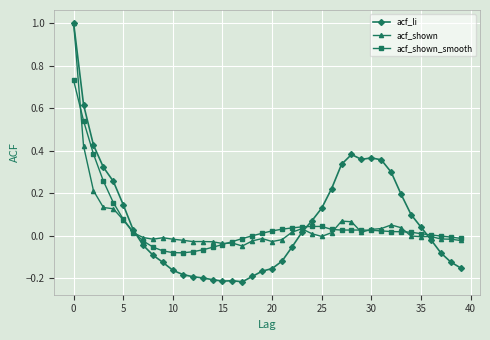

Which series has the widest spread of values?

acf_li